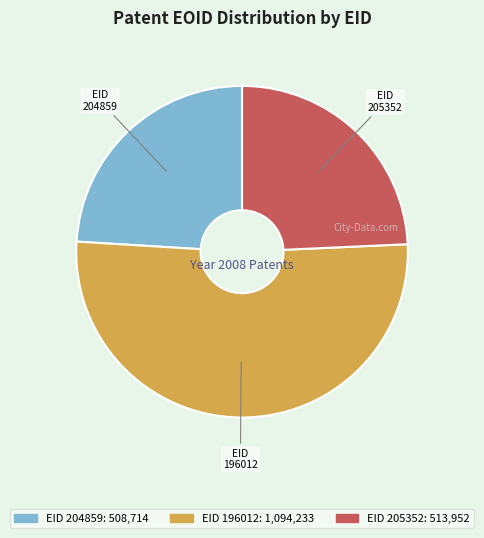

Between 204859 and 196012, which is larger?

196012